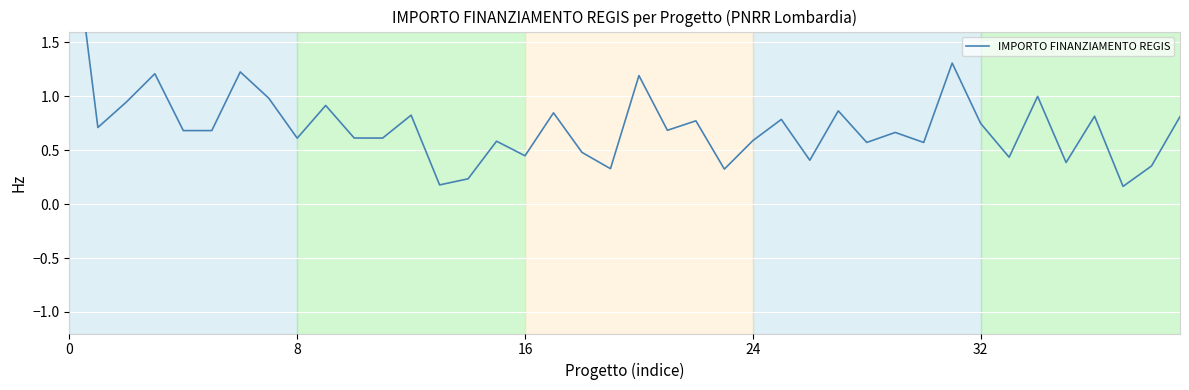

Where is the data nearest to the value 1?

34